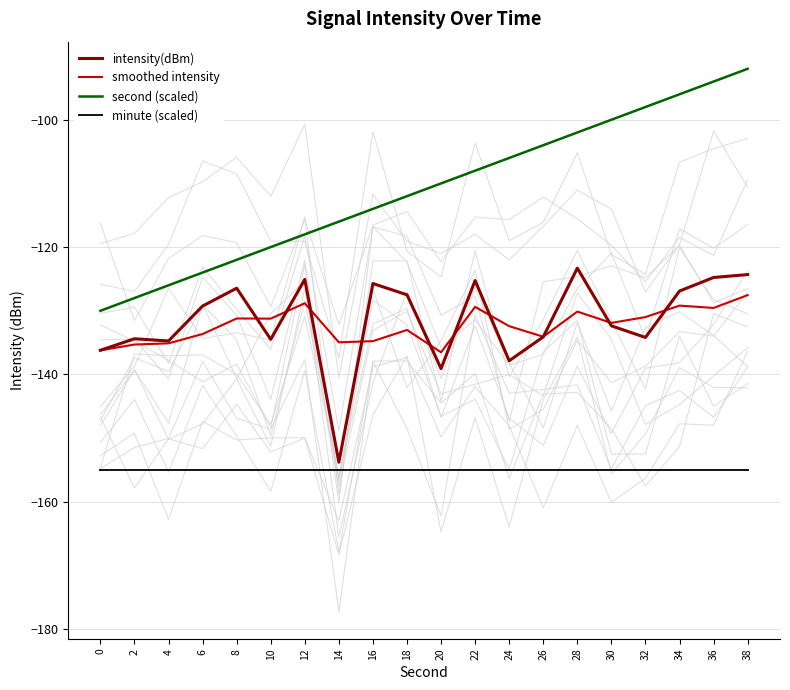

Which series has the largest total across all categories?

second (scaled)